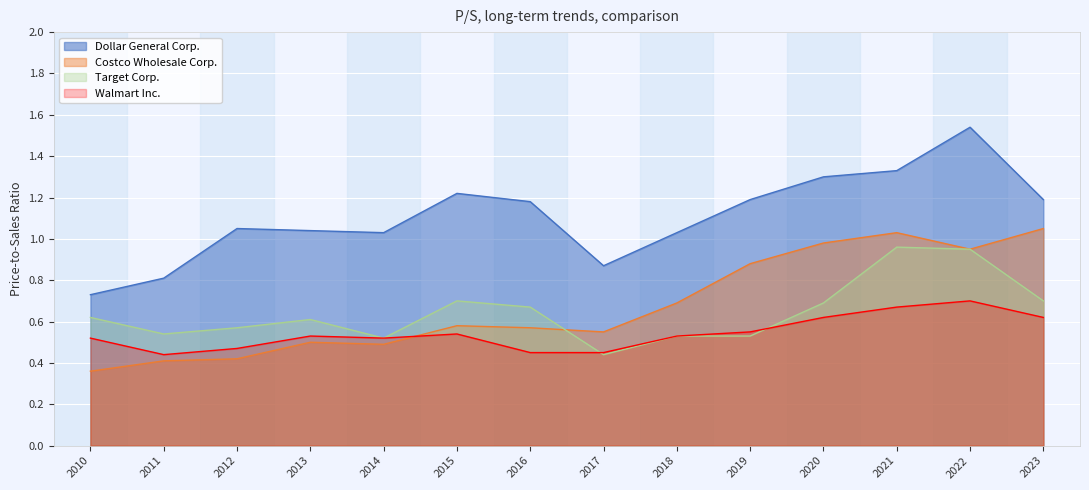

The Dollar General Corp. series shows 1.2 at 2011. True or false?

False